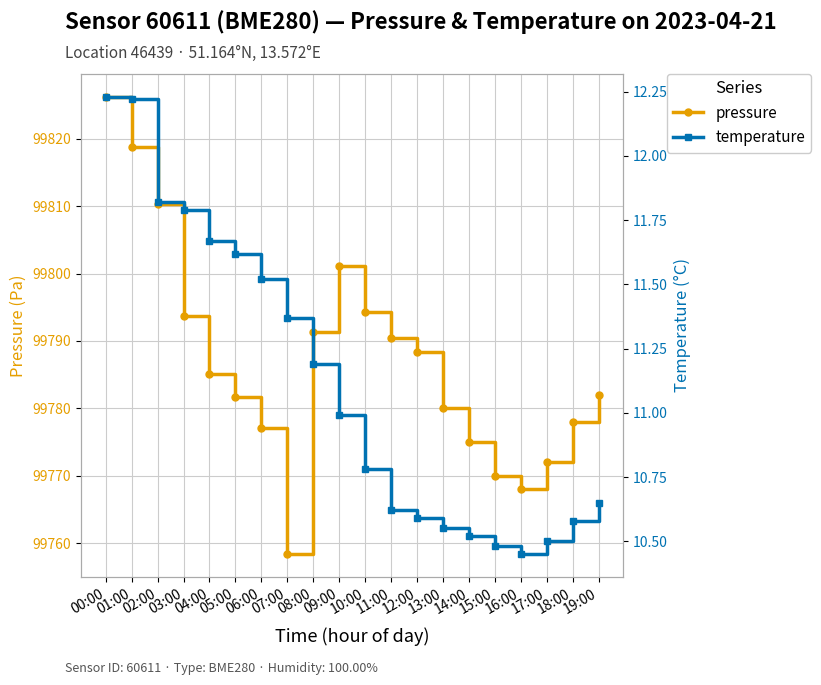

Which series has the widest spread of values?

pressure